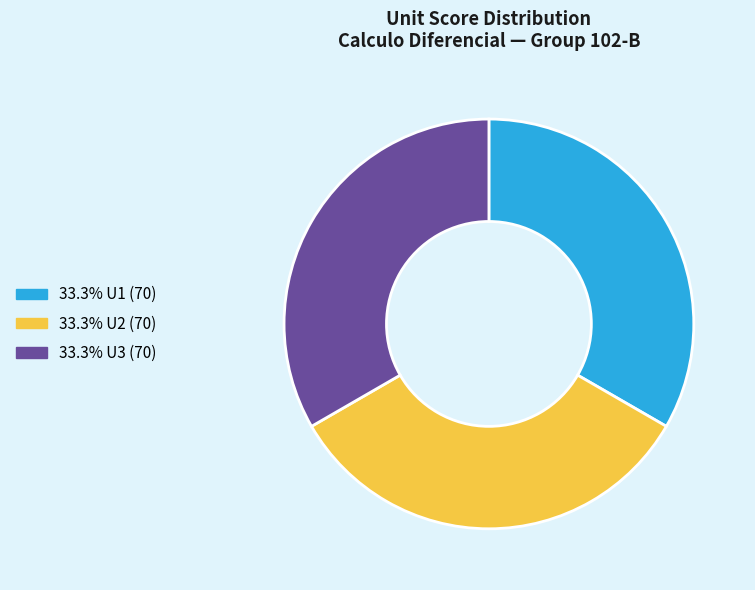

Count the number of slices in the pie.

3